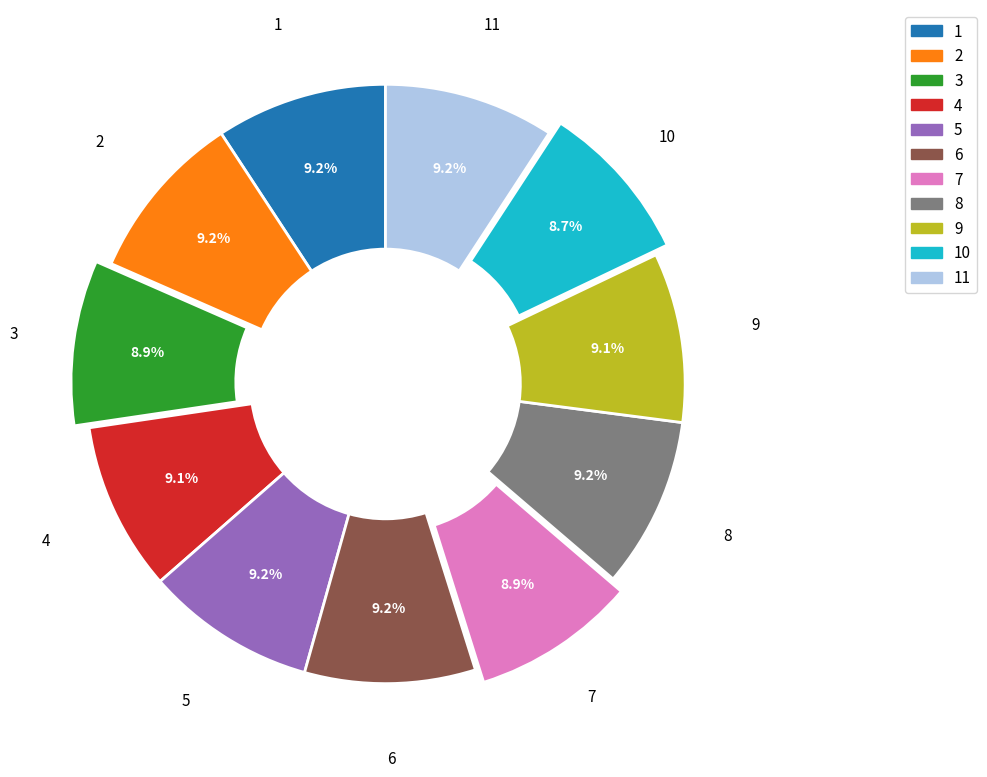

How many slices are in this pie chart?

11